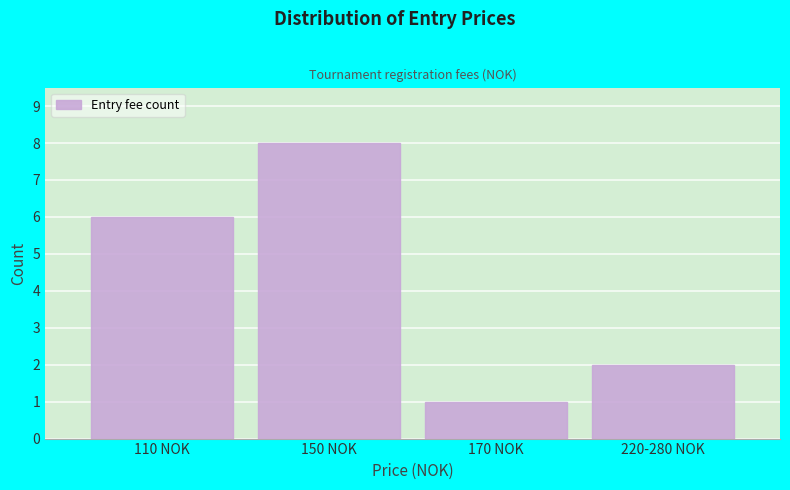

Reading right to left, transcribe all the data shown in this chart.

220-280 NOK=2	170 NOK=1	150 NOK=8	110 NOK=6